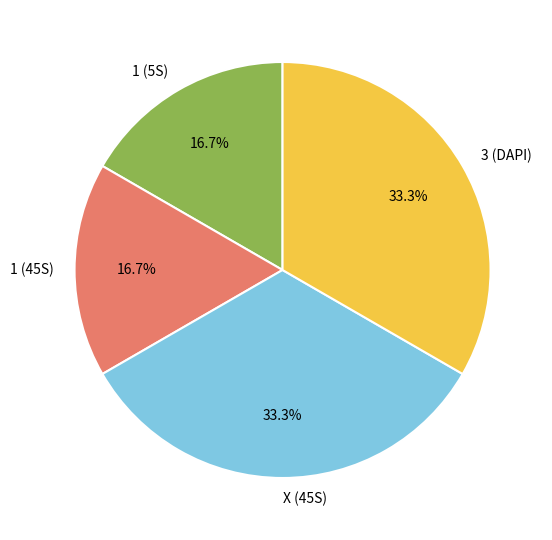

What percentage is the 1 (5S) slice, to the nearest percent?

17%